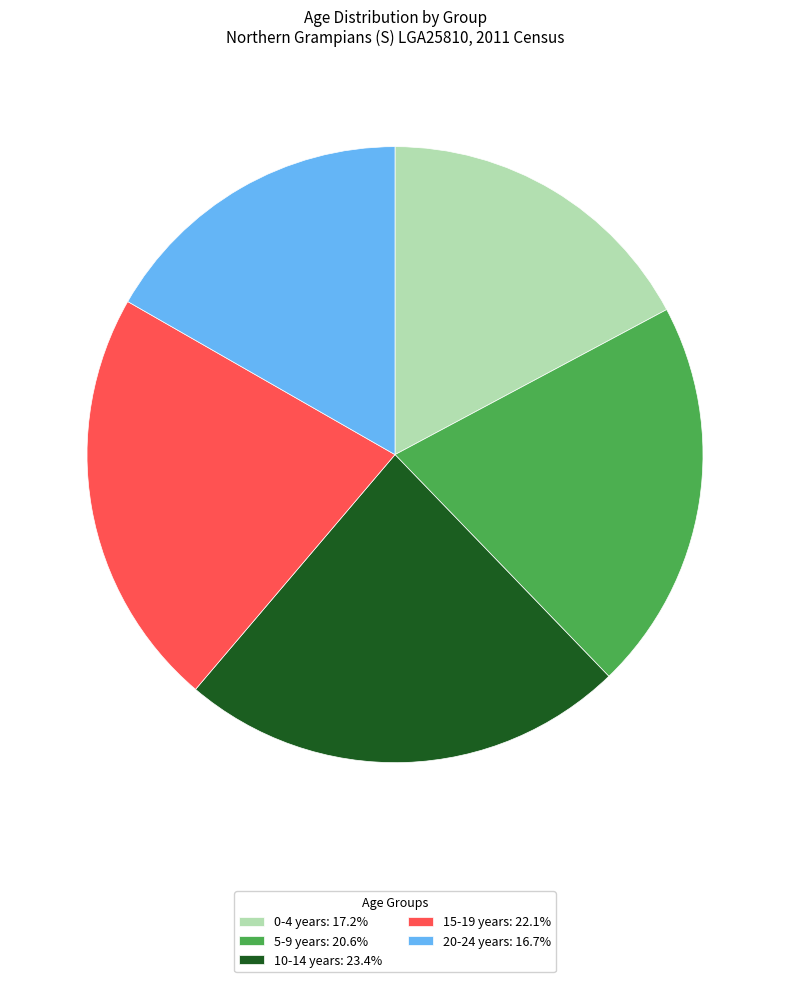

Between 20-24 years and 10-14 years, which is larger?

10-14 years